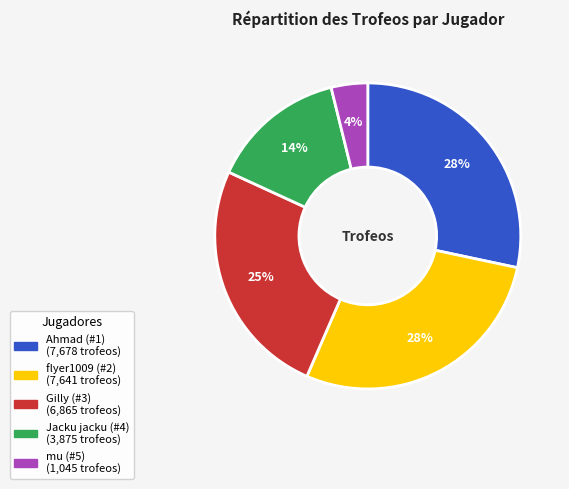

Does any single category account for the majority?

No